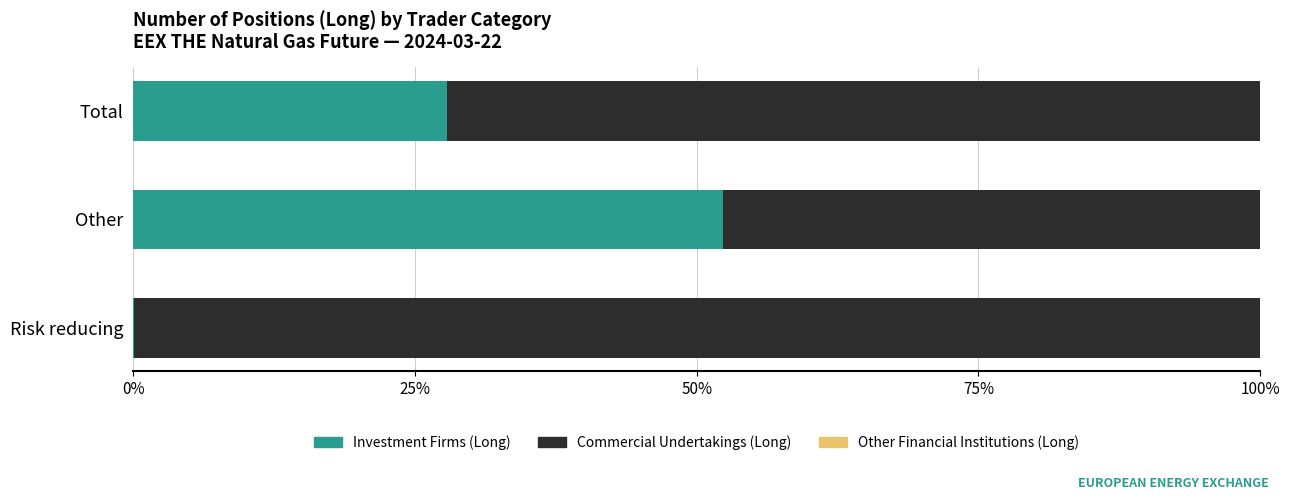

What is the total value across all series at Total?

100.0